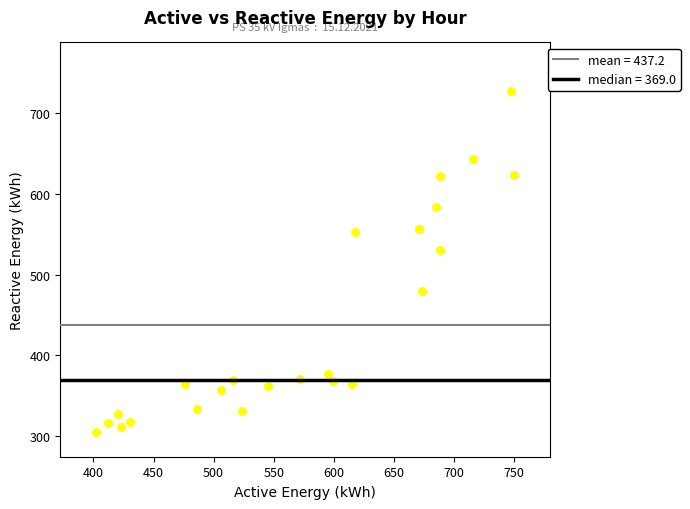

What is the range of Y values (max minus min)?

422.8